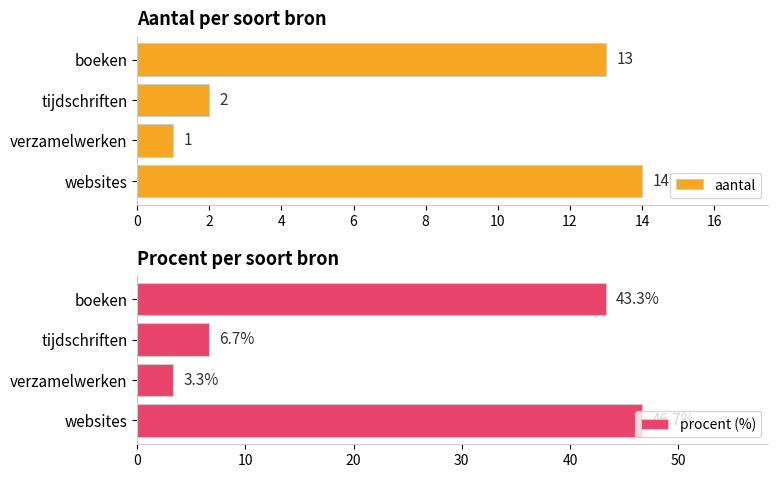

What value does the aantal series have at boeken, to the nearest 10?

10